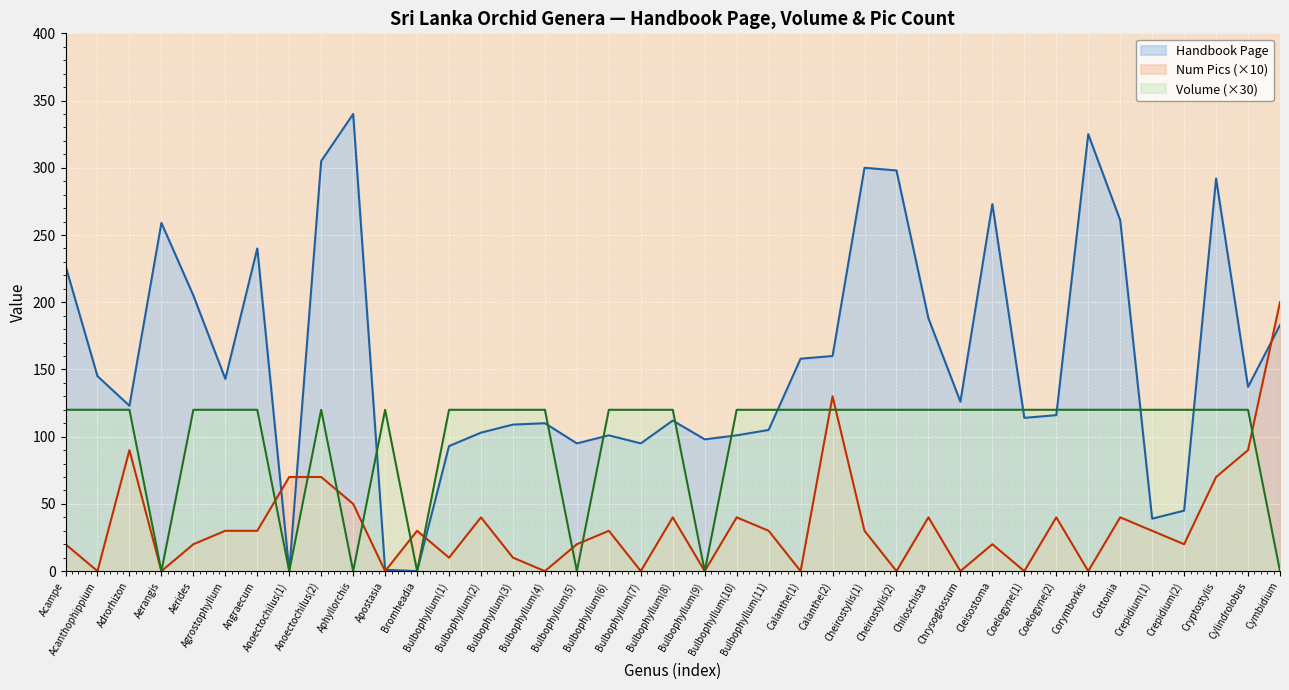

How many interior local valleys does the Volume series have?

6